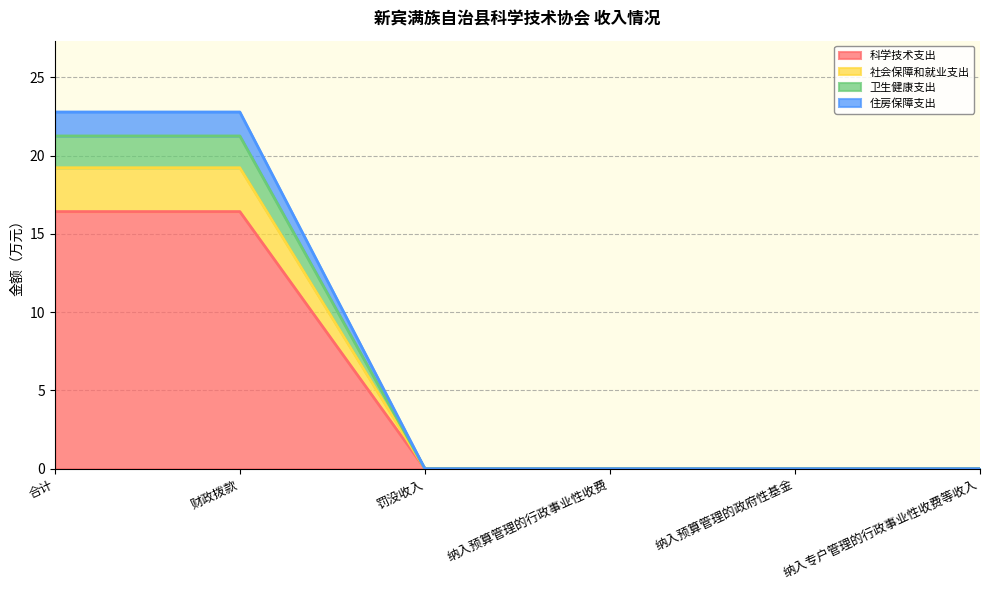

How many values in the 社会保障和就业支出 series exceed 0?

2